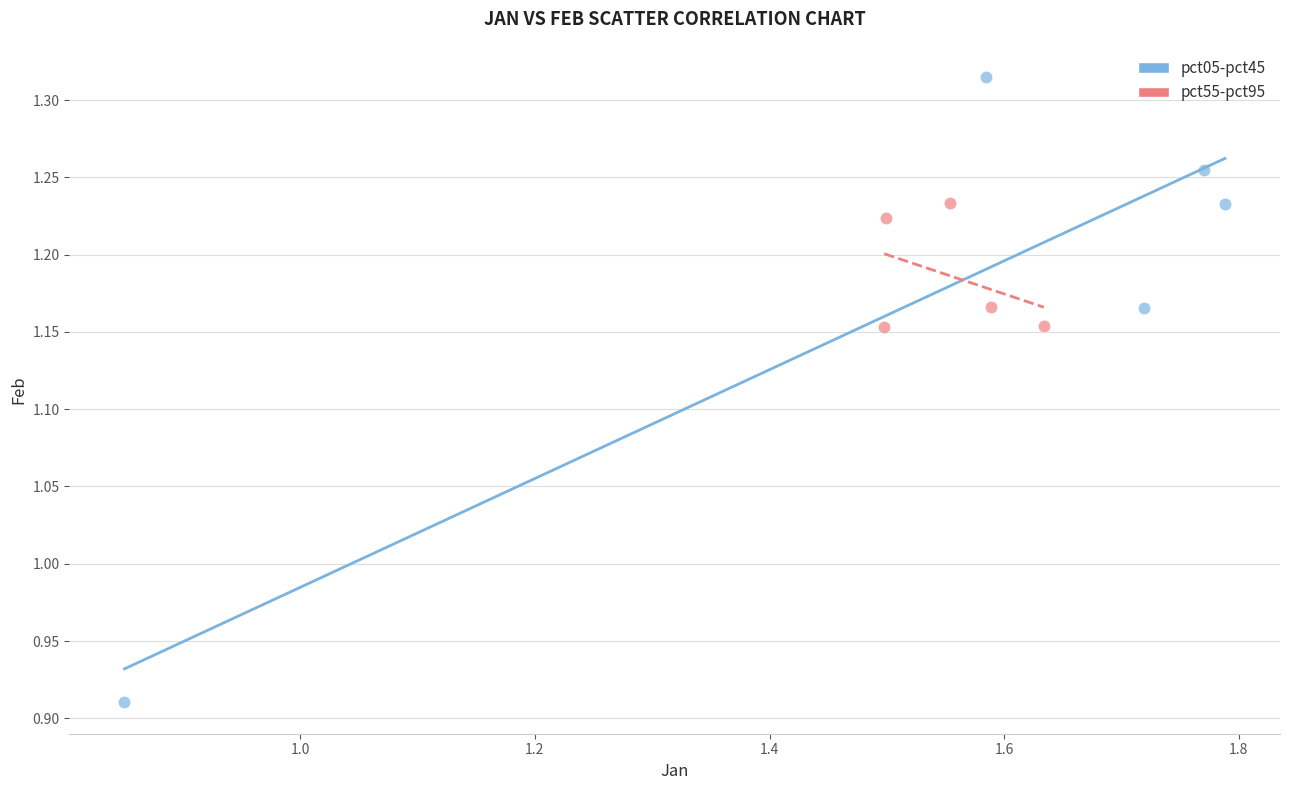

Which series has the largest Y range (max minus min)?

pct05-pct45